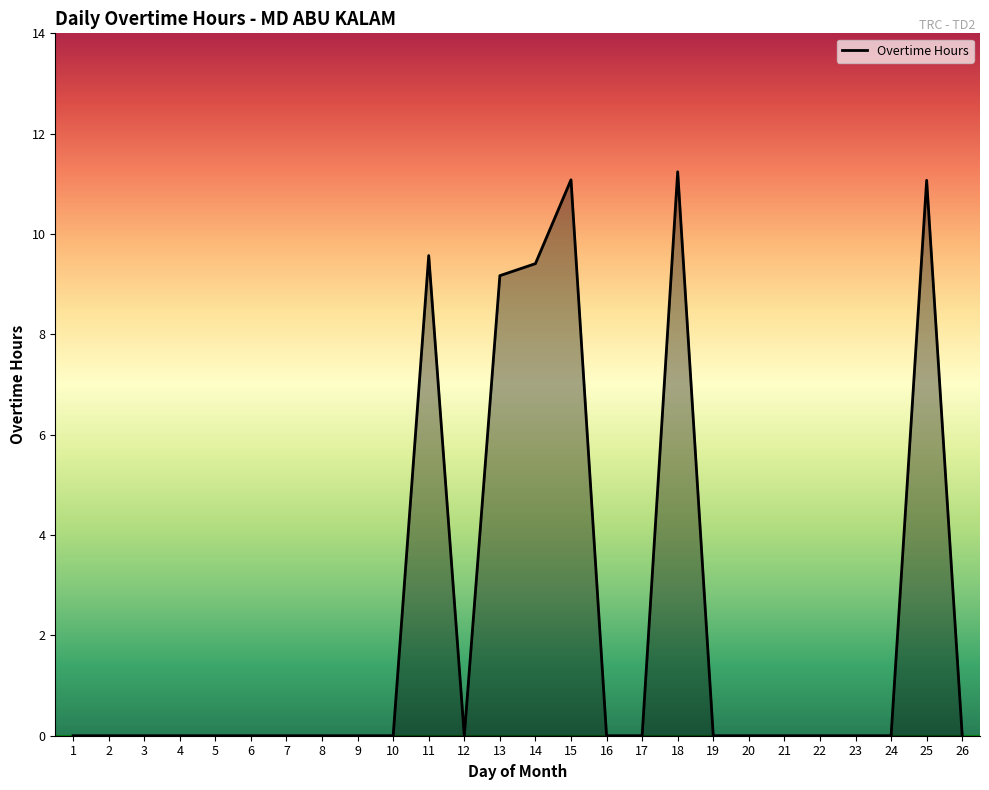

Does the chart display data point markers on the line(s)?

No